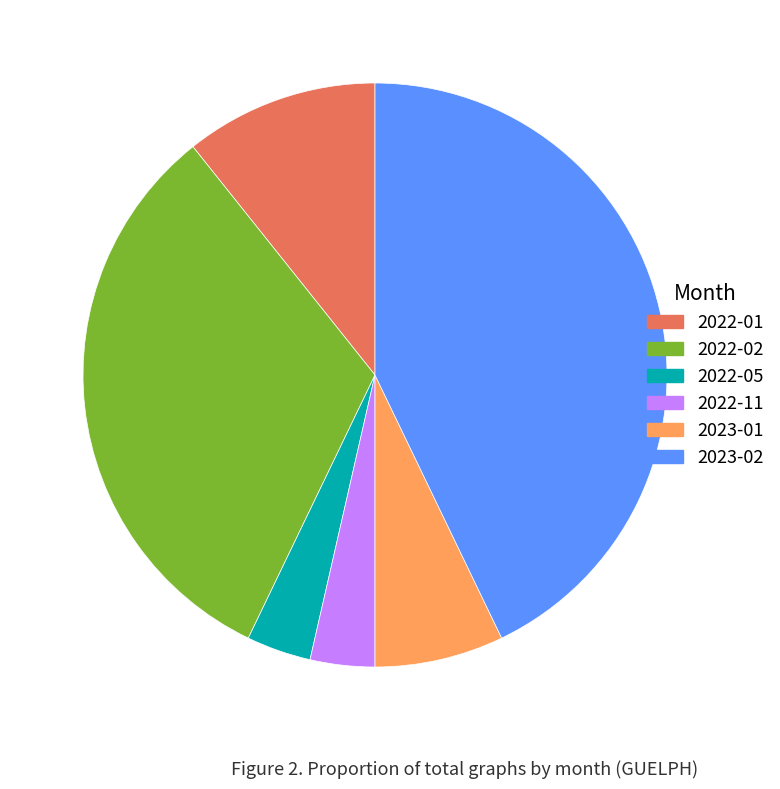

How many slices are in this pie chart?

6